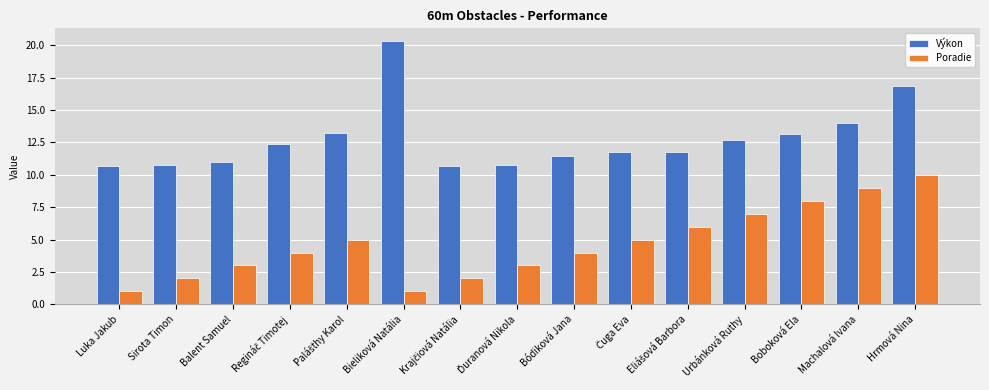

What is the average value of the Výkon series?

12.8